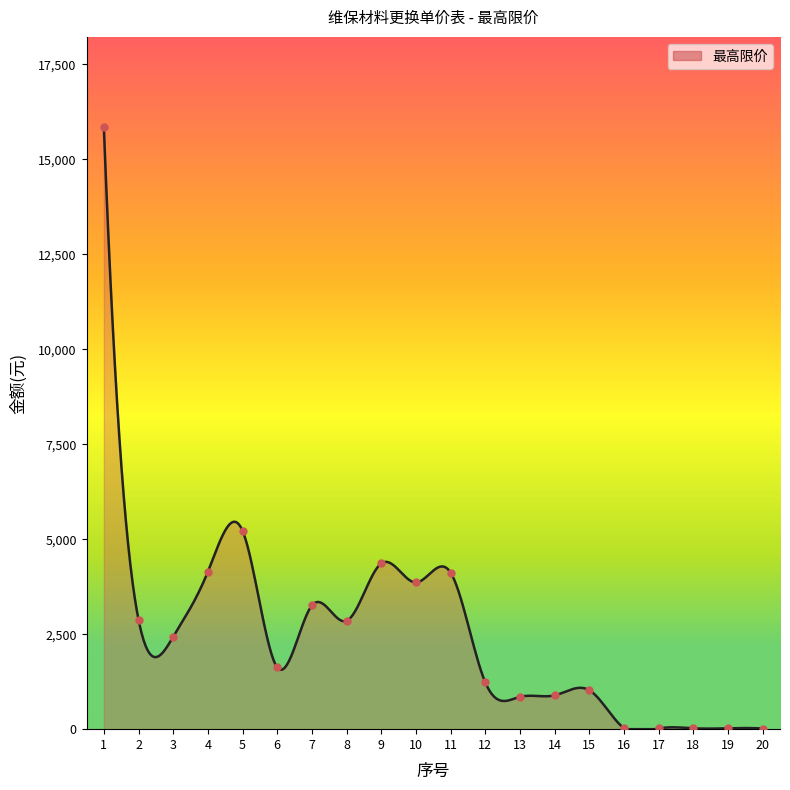

Between 13 and 18, which is larger?

13